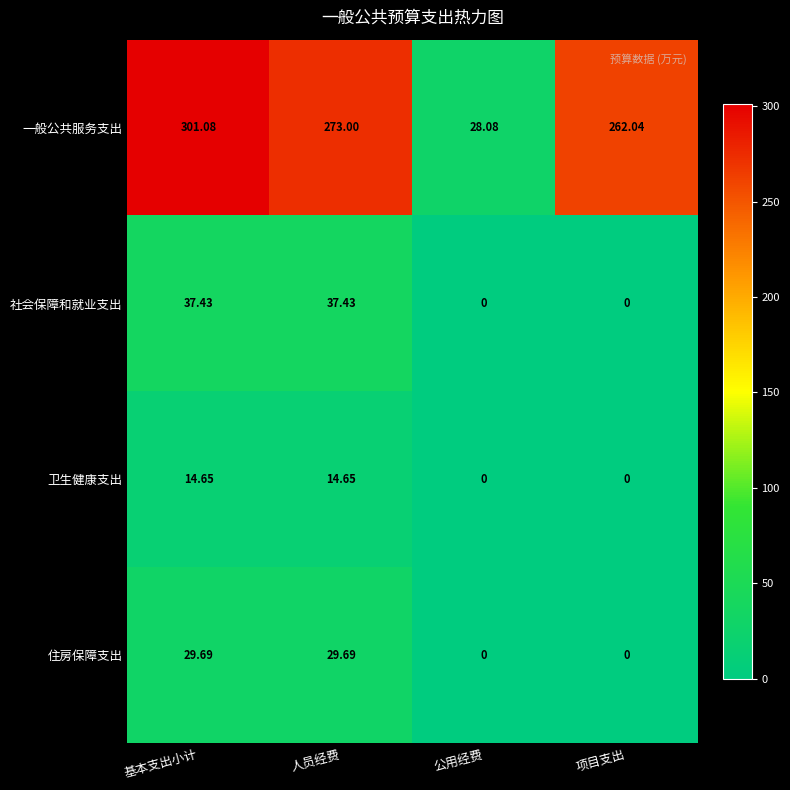

What is the greatest value displayed?

301.1